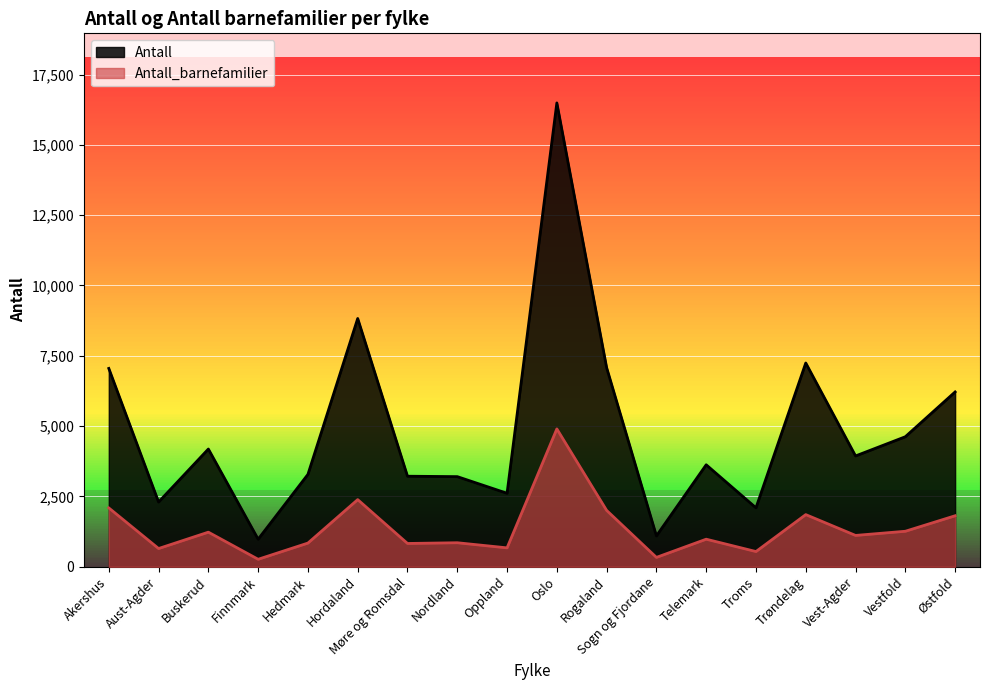

Which has a higher value, Hedmark or Nordland?

Hedmark